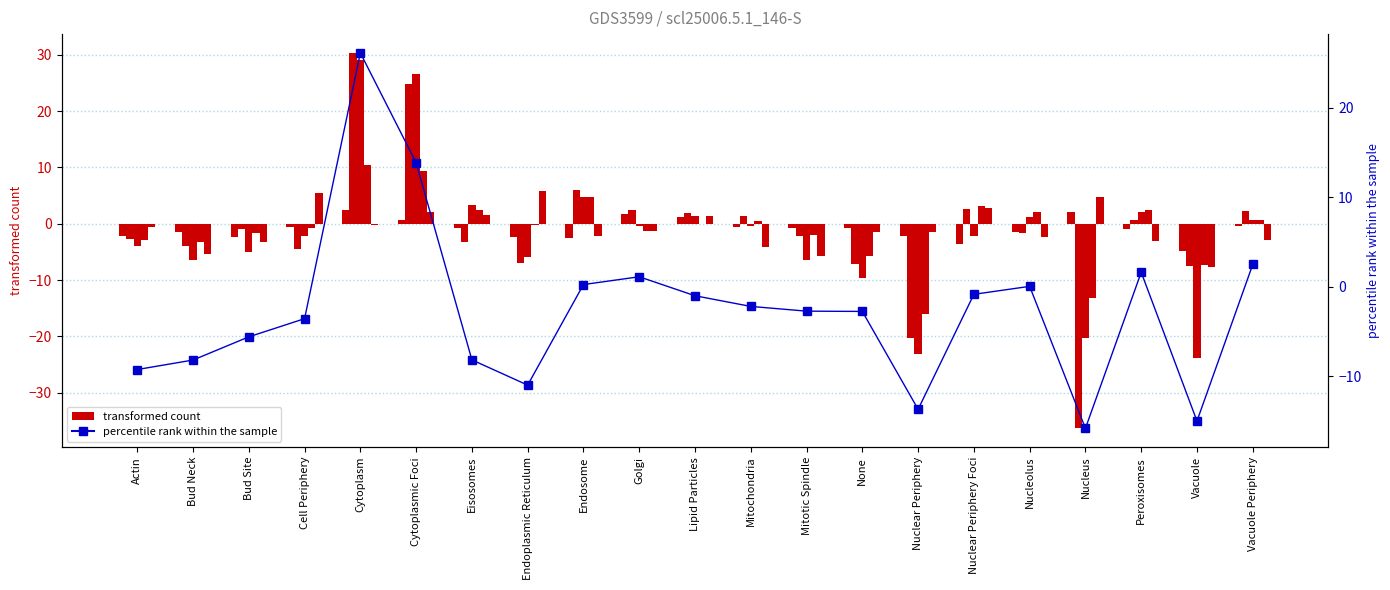

At how many categories does at least one series exceed -25?

21